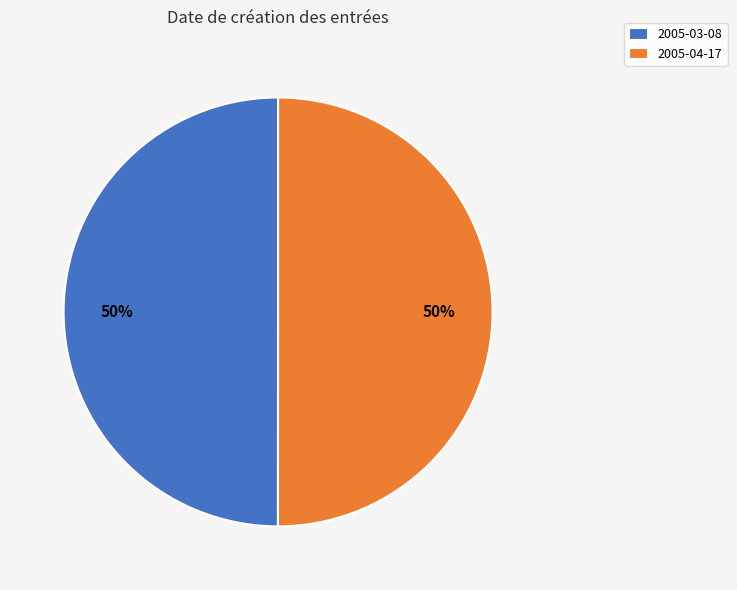

True or false: 2005-03-08 accounts for 61% of the total.

False